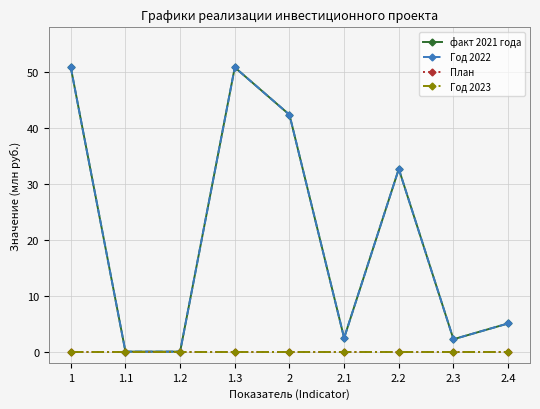

Does the chart have visible grid lines?

Yes